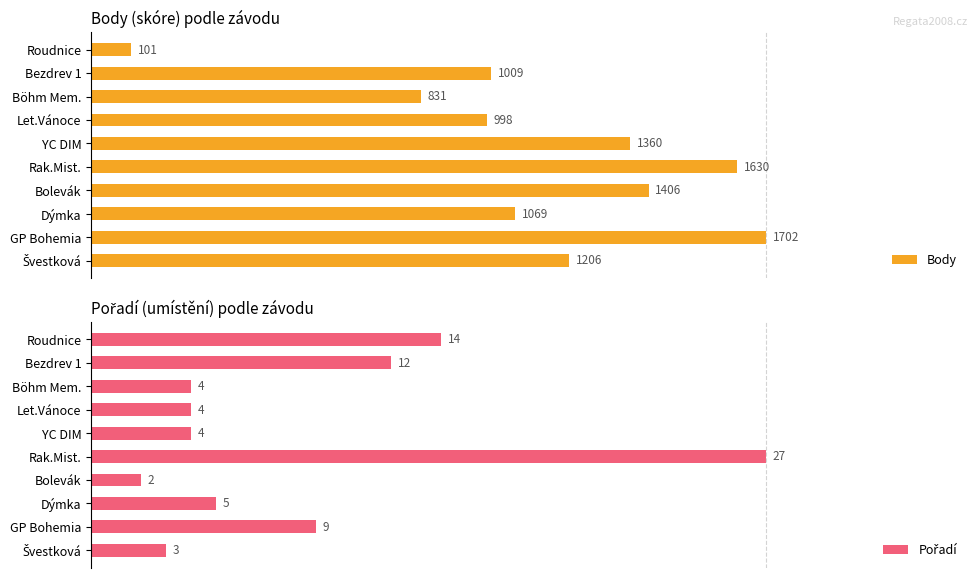

Which series has the widest spread of values?

Body